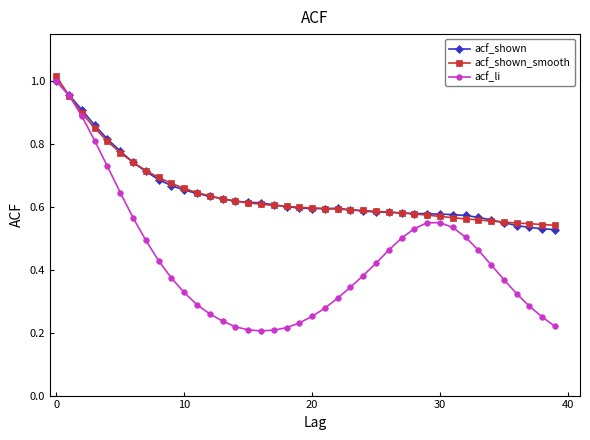

At how many categories does at least one series exceed 0?

40